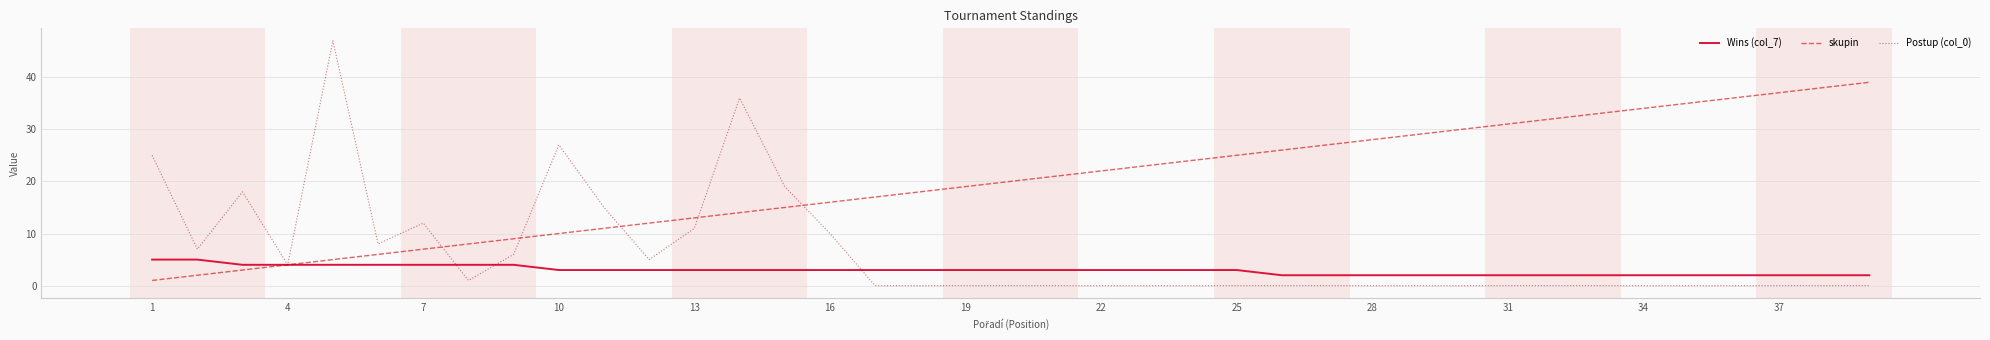

List the series in order of their peak value, lowest first.

Wins (col_7), skupin, Postup (col_0)